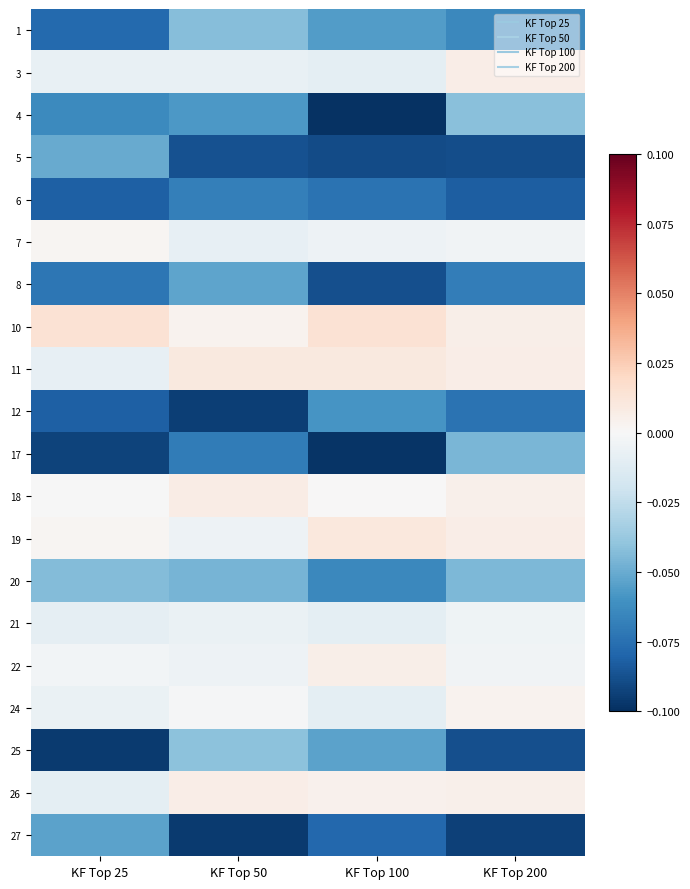

At KF Top 100, list the series in order from largest to smallest.

10, 19, 11, 22, 26, 18, 7, 24, 3, 21, 25, 1, 12, 20, 6, 27, 8, 5, 17, 4